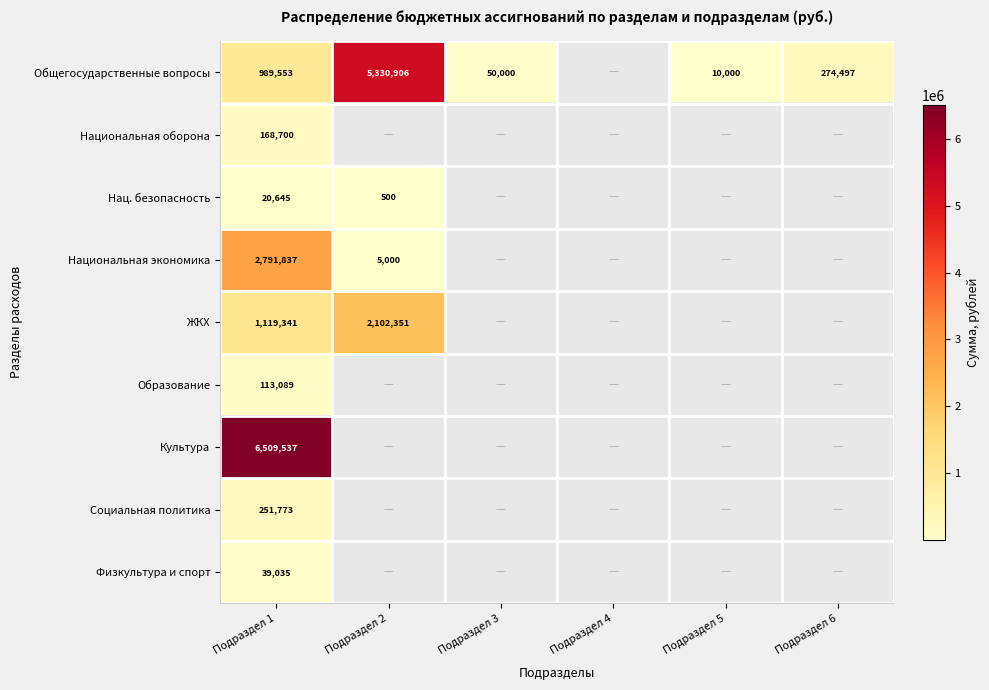

At Подраздел 1, list the series in order from largest to smallest.

Культура, Национальная экономика, ЖКХ, Общегосударственные вопросы, Социальная политика, Национальная оборона, Образование, Физкультура и спорт, Нац. безопасность